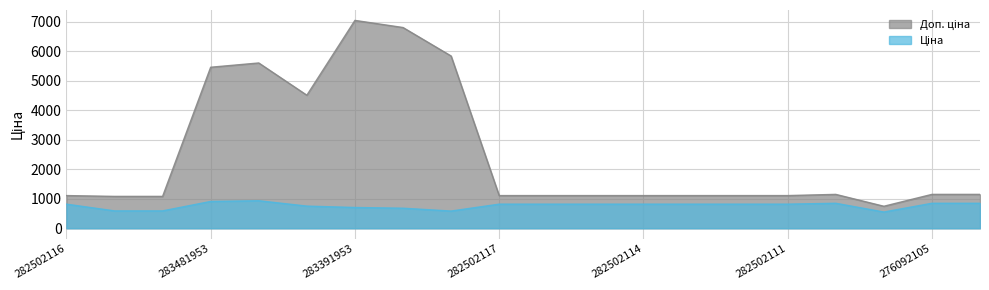

Which category has the lowest value in the Ціна series?

276092107